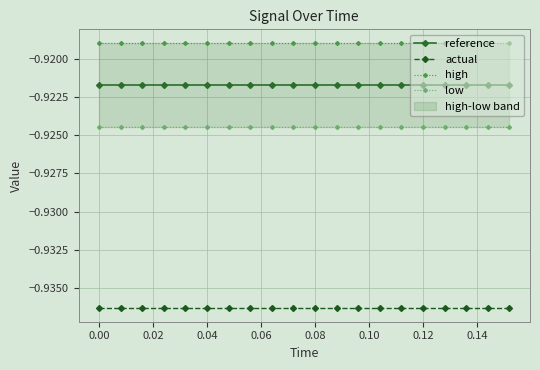

True or false: actual and reference cross at least once.

False